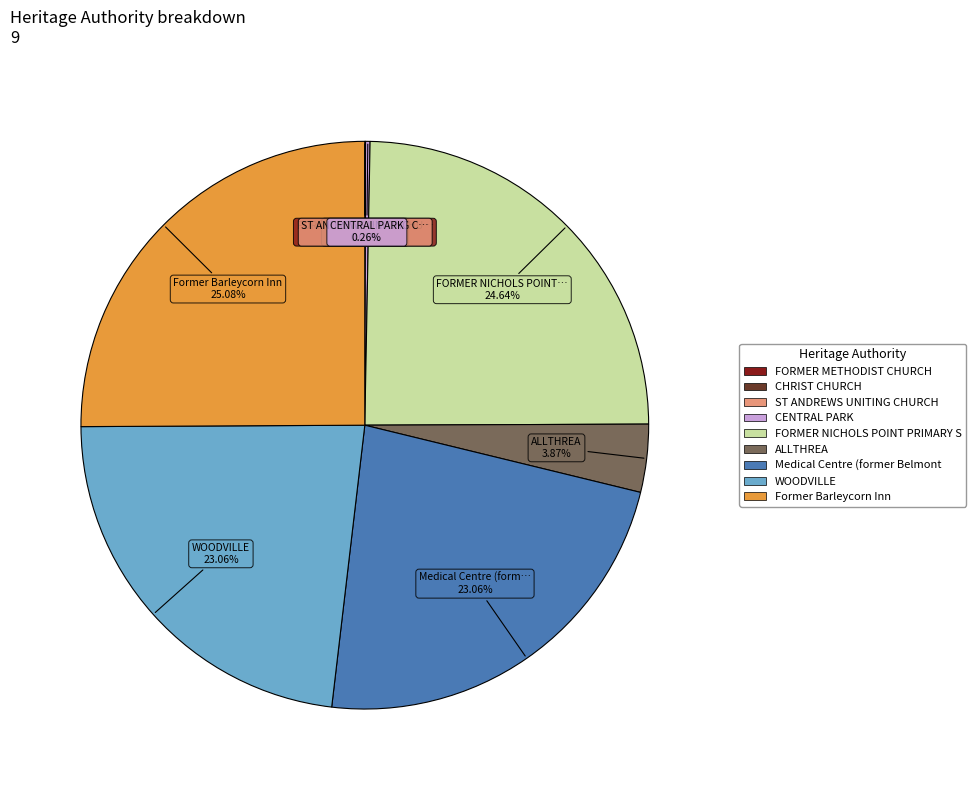

Is there any slice that represents more than half of the pie?

No